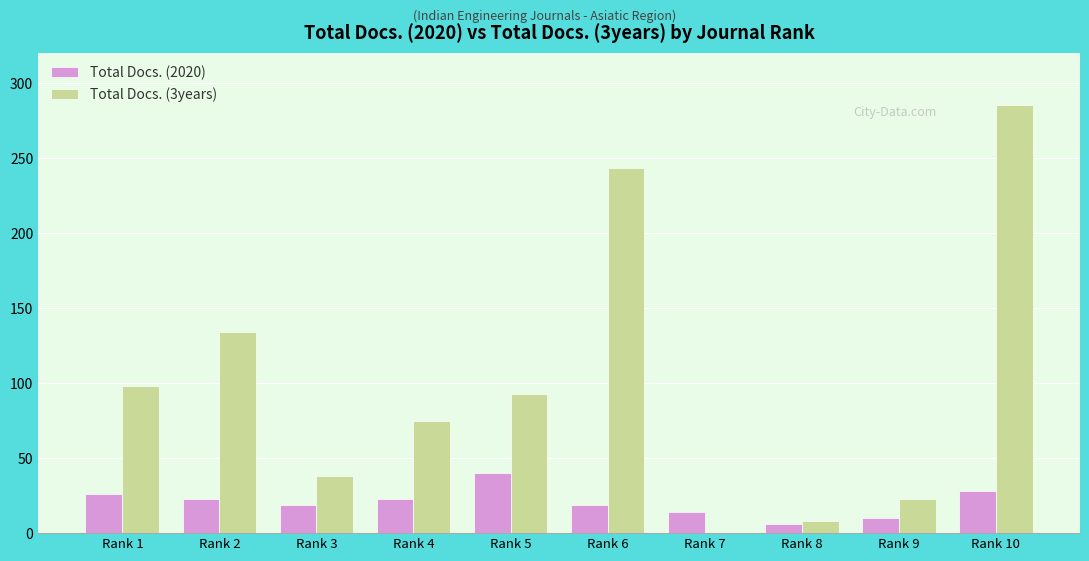

The value of Total Docs. (3years) at Rank 2 is 134. True or false?

True